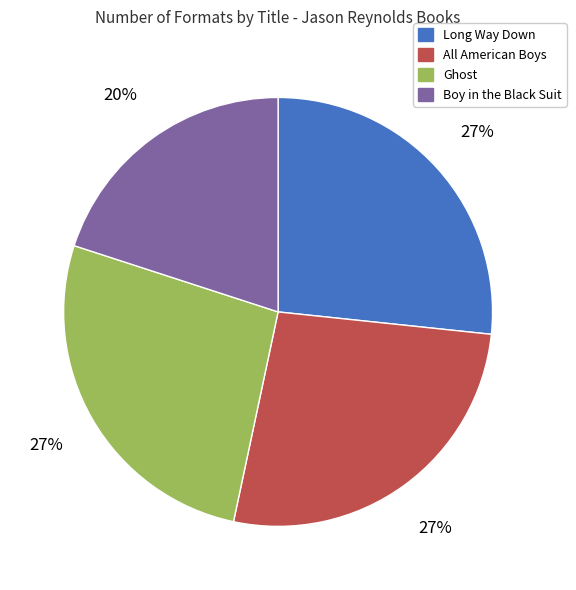

Combined, do Long Way Down and Ghost account for over 50%?

Yes